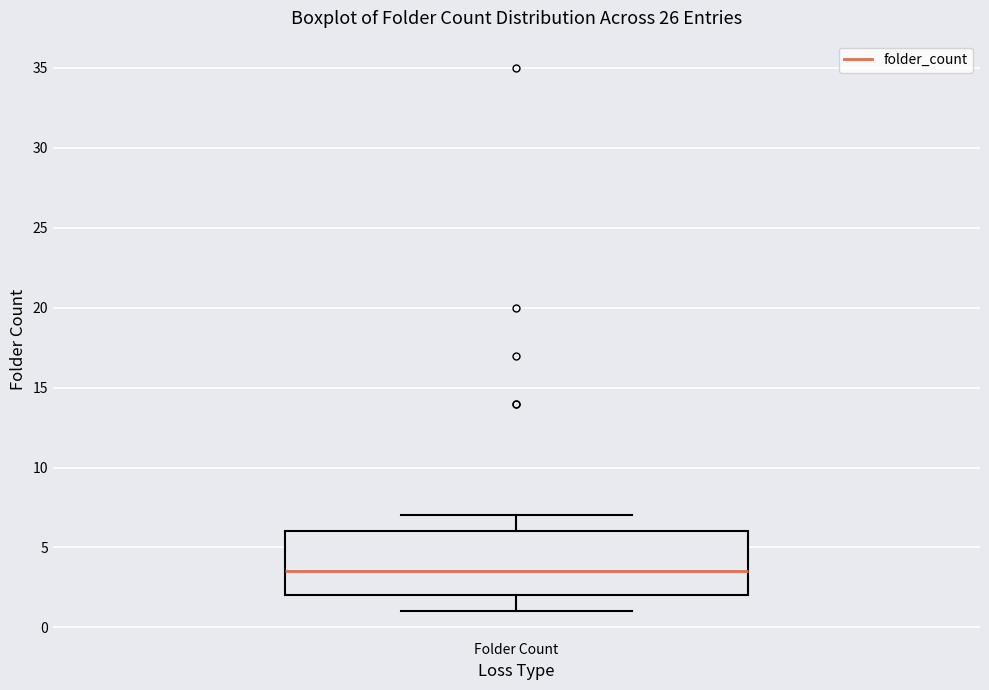

Read this box plot against the y-axis: the position of the median line, the range covered by the box, and the ends of both whiskers. The values are not printed on the chart, so give them approximately, as read against the axis.

median 3.5, box 2.0 to 6.0, whiskers 1.0 to 7.0